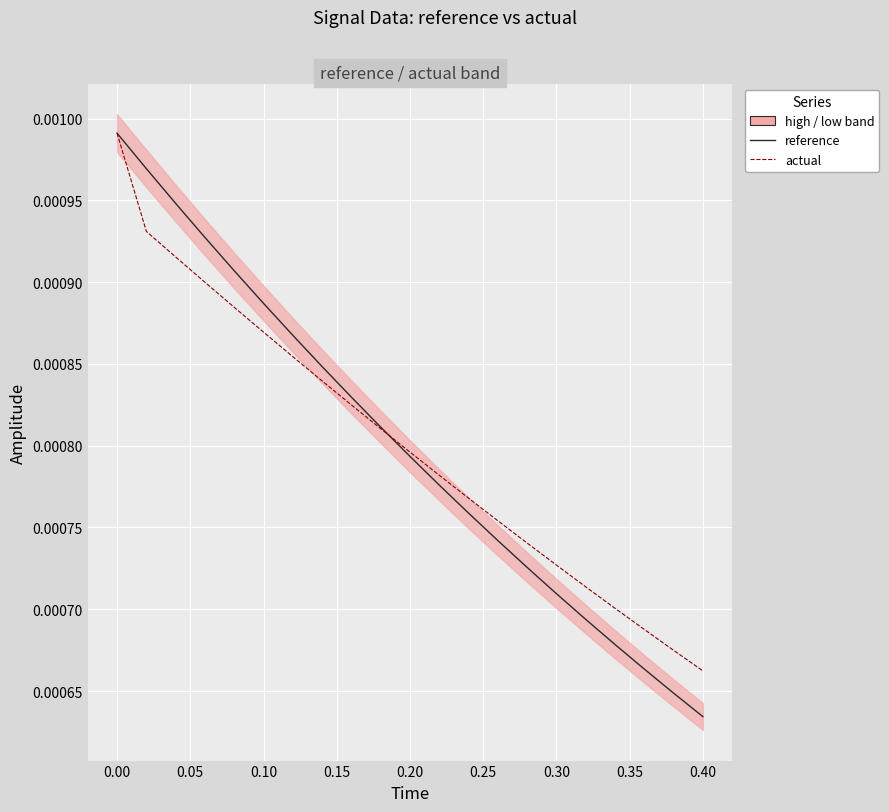

How many times do reference and actual cross each other?

1